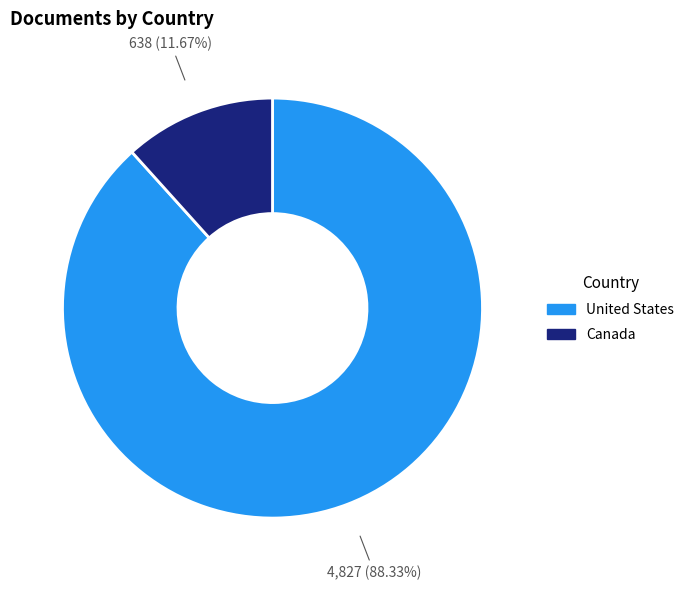

Rank the categories by value from lowest to highest.

Canada, United States